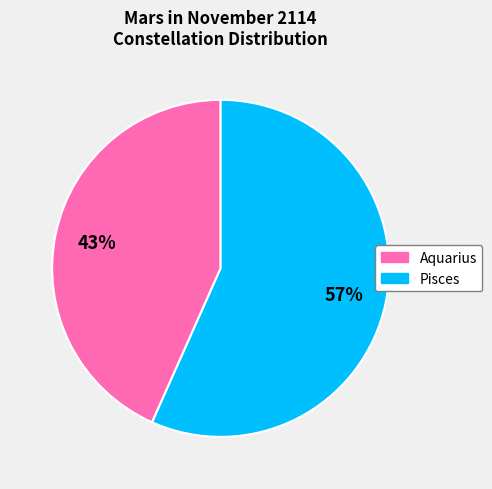

Count the number of slices in the pie.

2